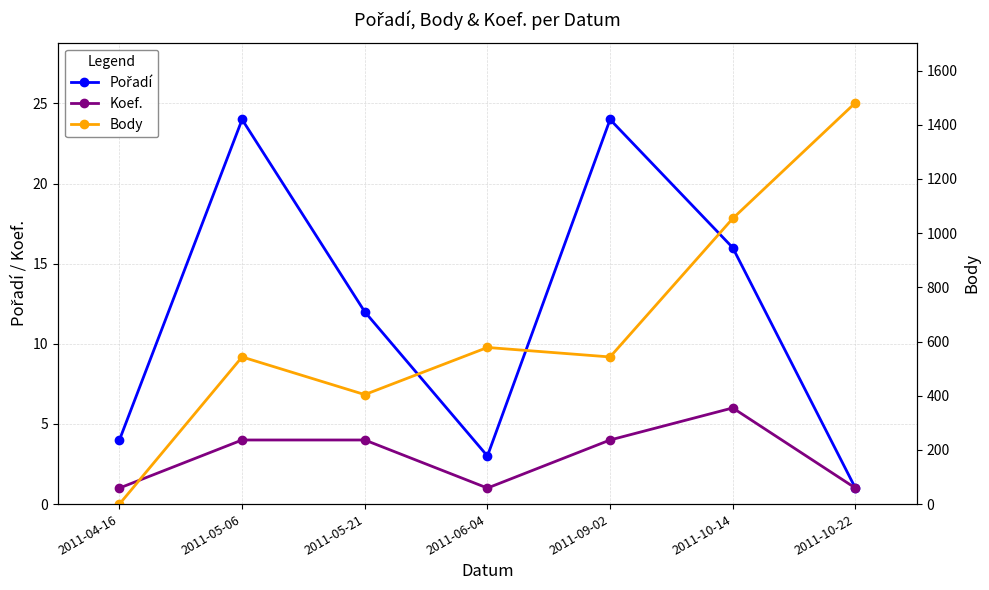

The value of Body at 2011-10-22 is 414. True or false?

False